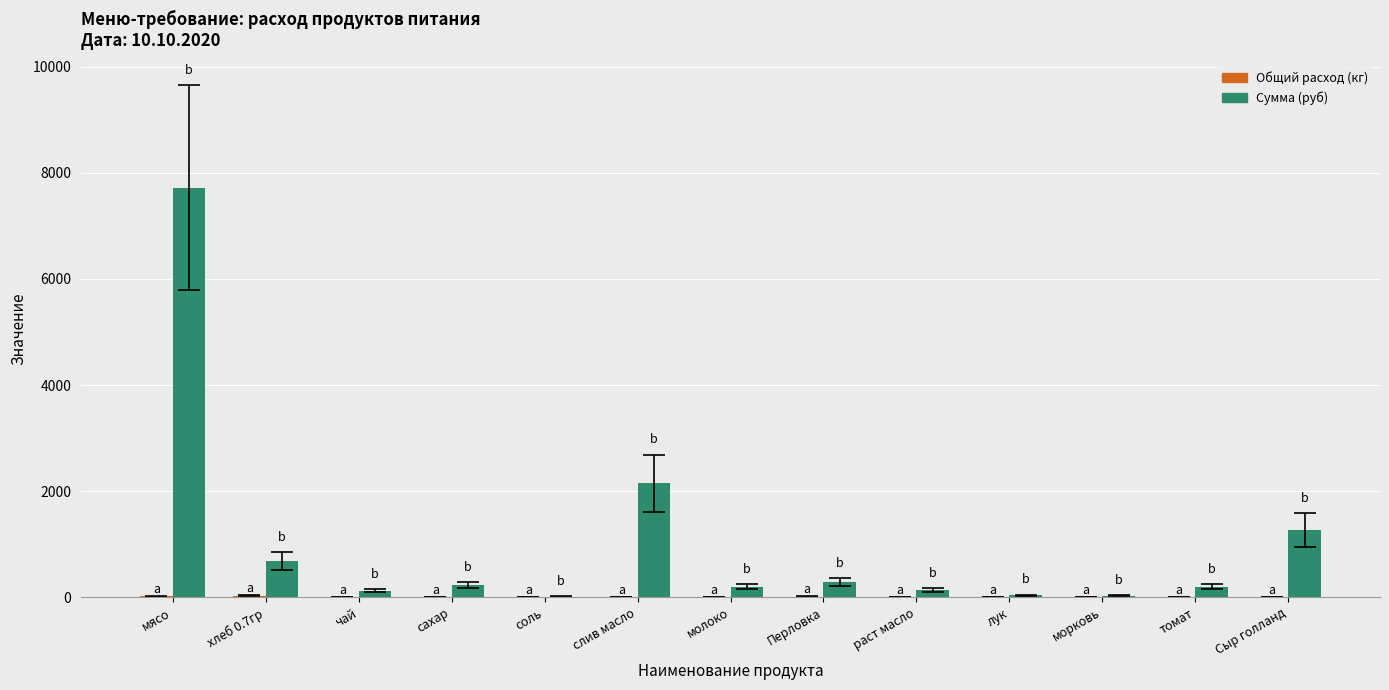

What is the greatest value displayed?

7717.5